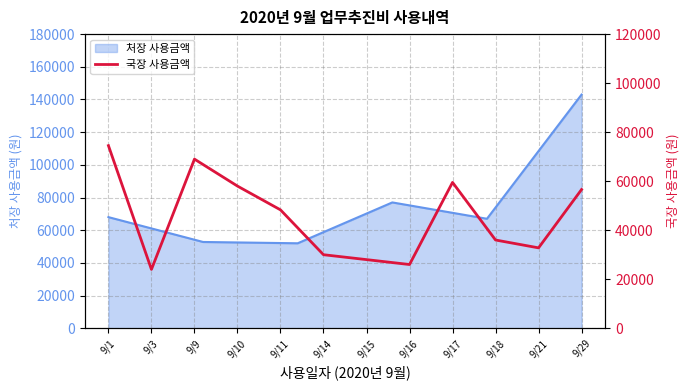

Count the number of values greater than 48300.

5